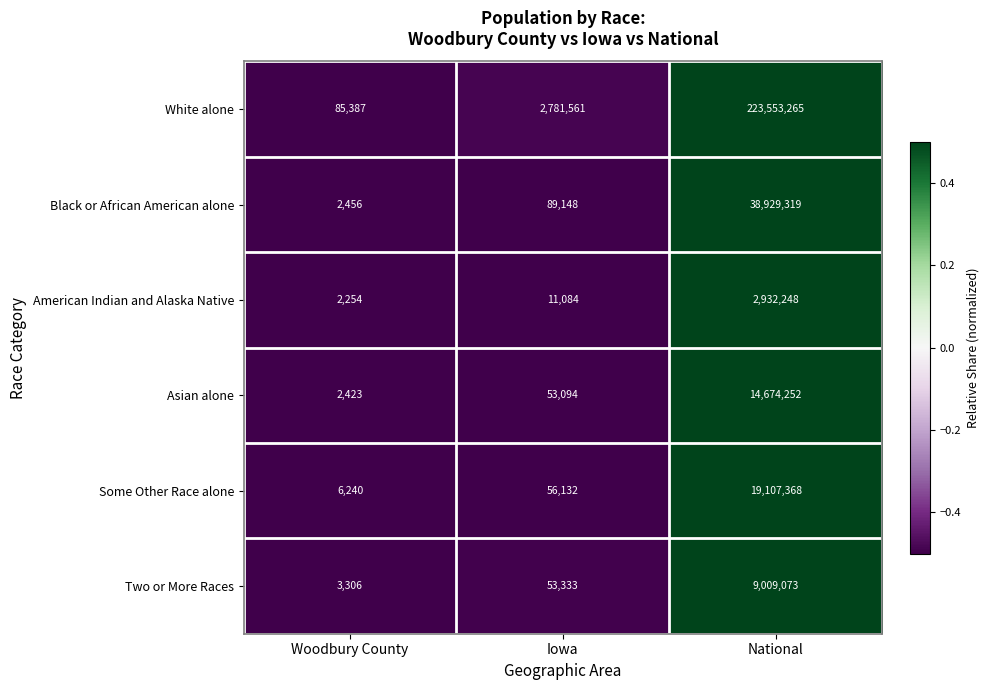

Is it true that Asian alone equals 14674252 at National?

True